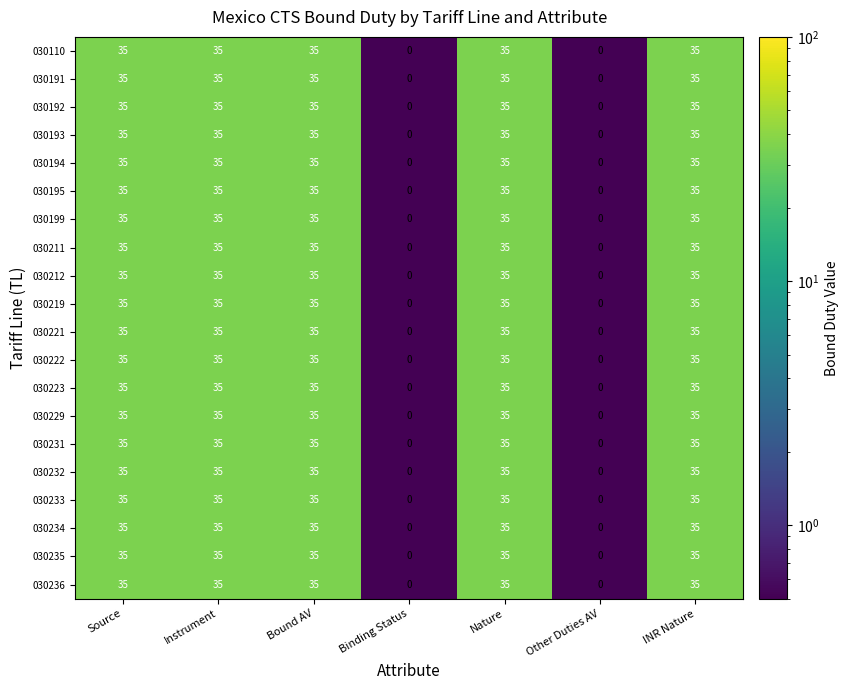

What is the maximum value for 030193?

35